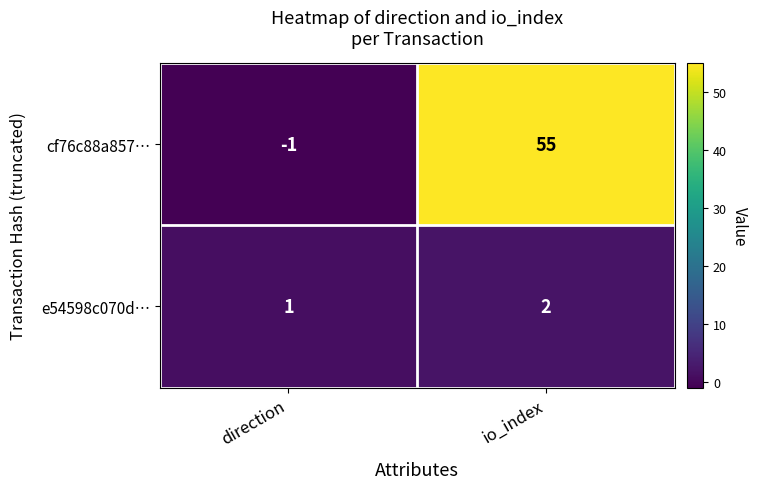

Reading left to right, what are all the values shown in this chart?

cf76c88a857…: -1	55
e54598c070d…: 1	2